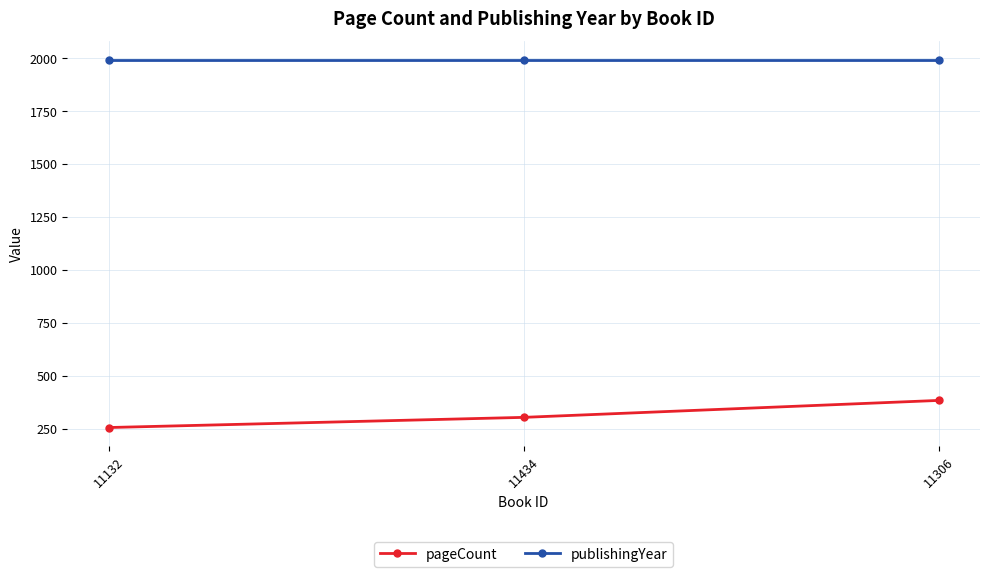

What is the maximum value for publishingYear?

1993